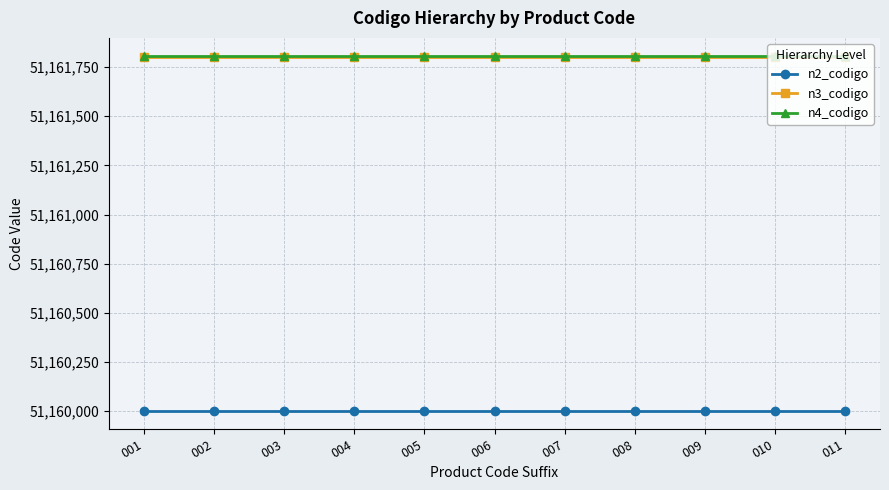

What is the highest value of the n2_codigo series?

51160000